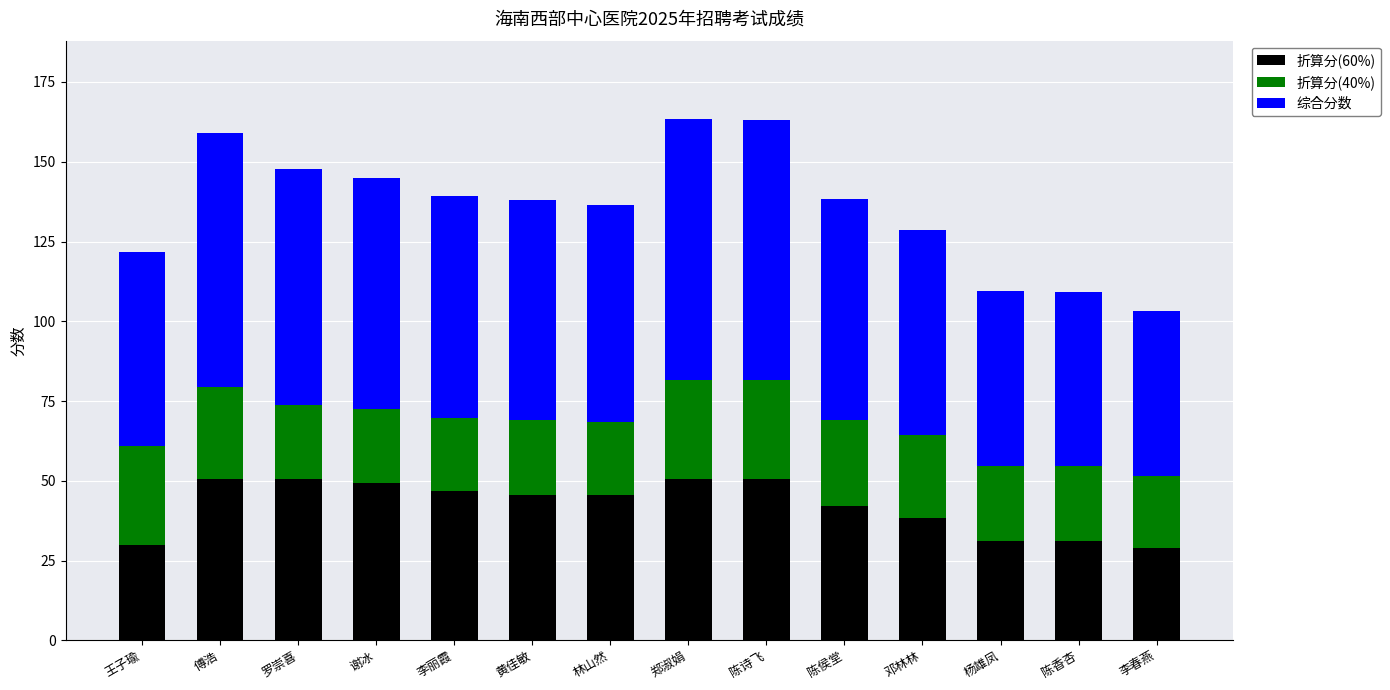

At which label does 折算分(60%) first exceed 45?

傅浩